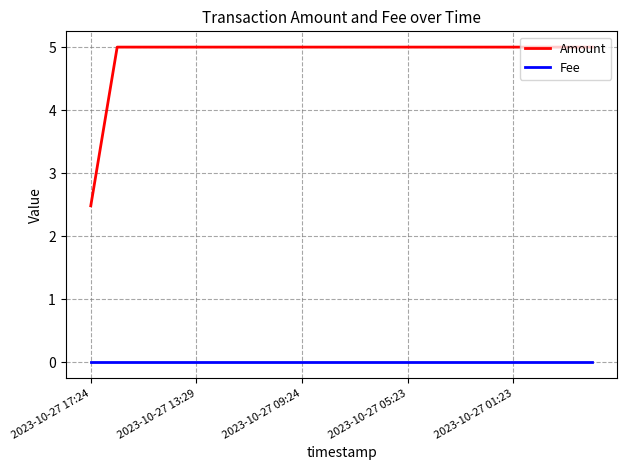

What is the difference between the maximum and minimum values in the Amount series?

2.5